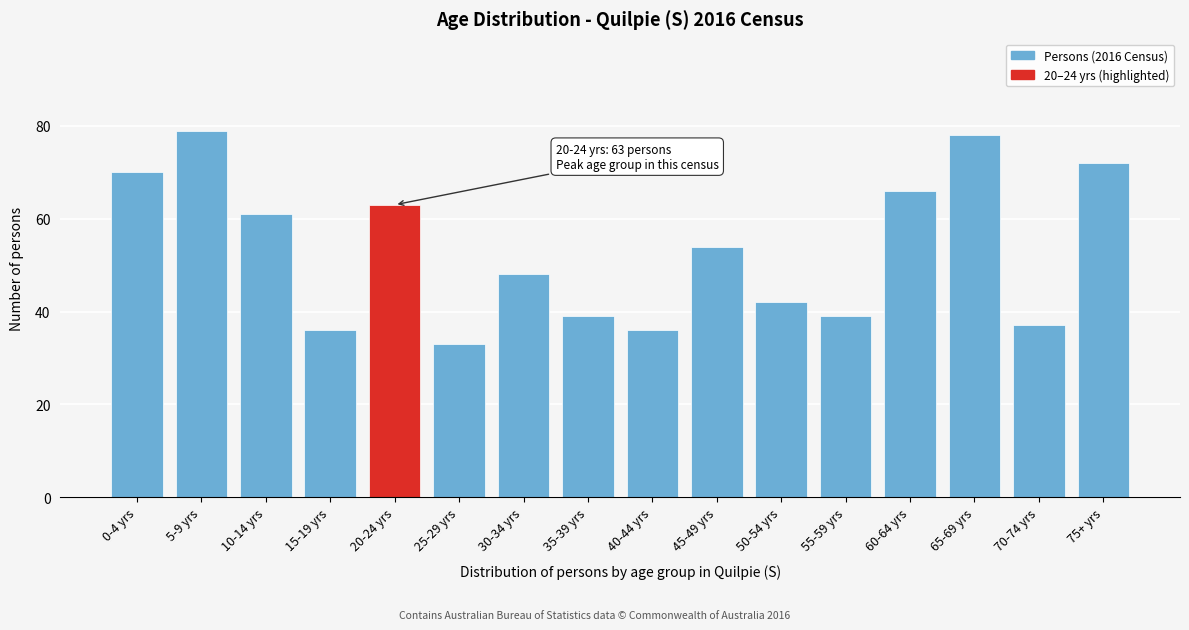

Reading left to right, list all the values displayed in this chart.

70	79	61	36	63	33	48	39	36	54	42	39	66	78	37	72